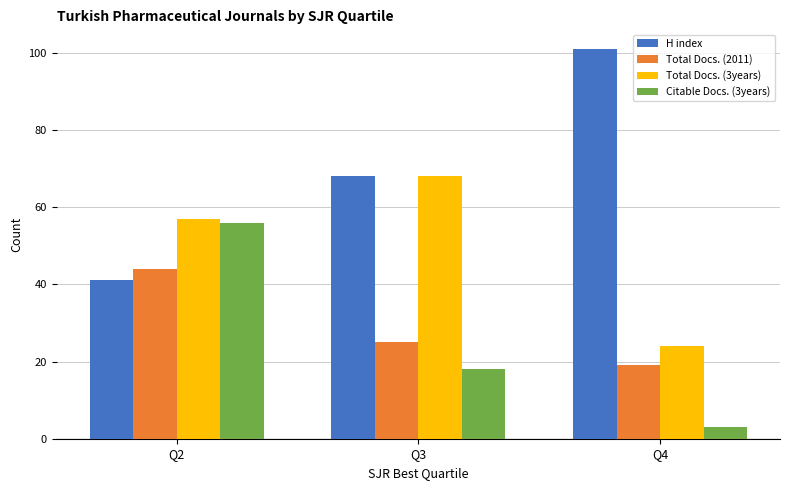

Which series has the largest range (max minus min)?

H index